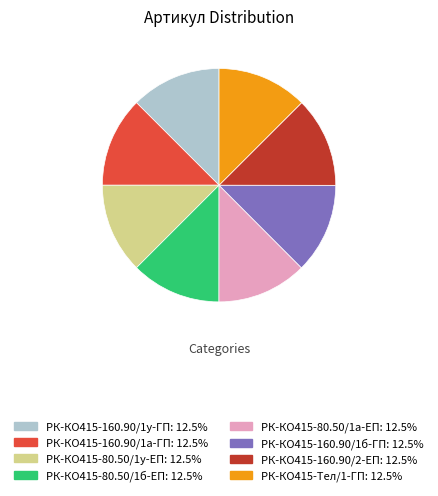

Count the number of slices in the pie.

8